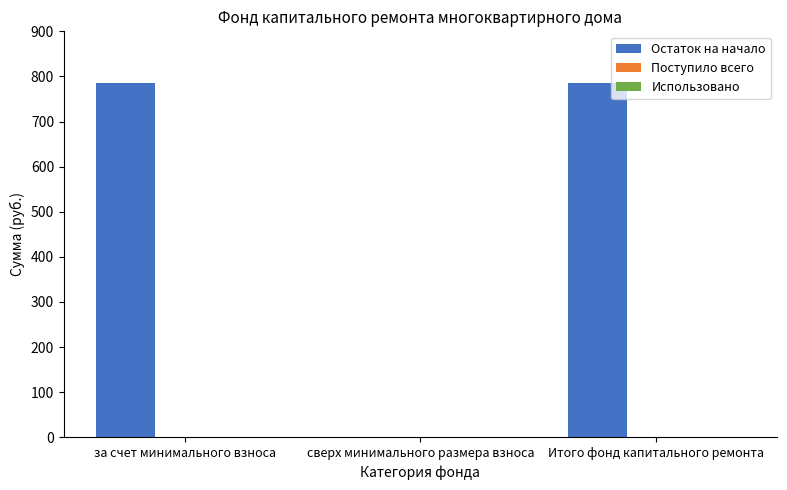

Which series has the widest spread of values?

Остаток на начало